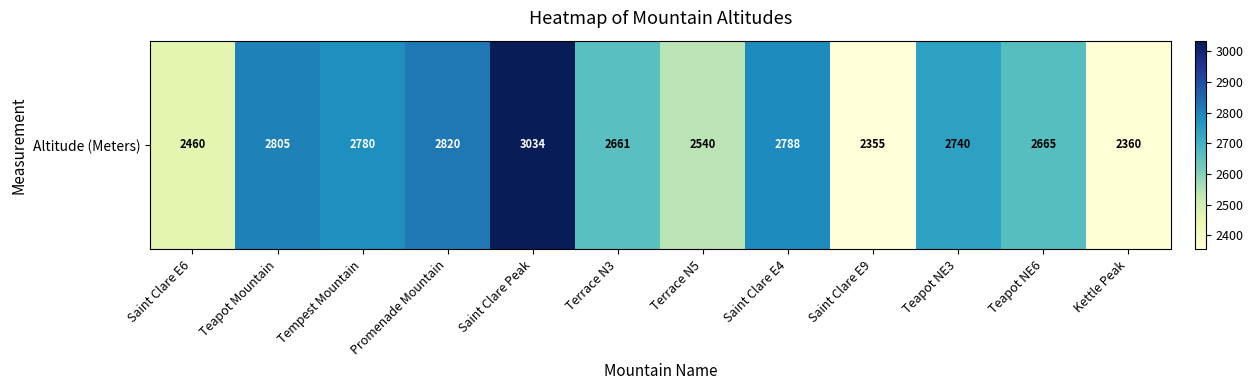

At which label does the data first exceed 2740?

Teapot Mountain